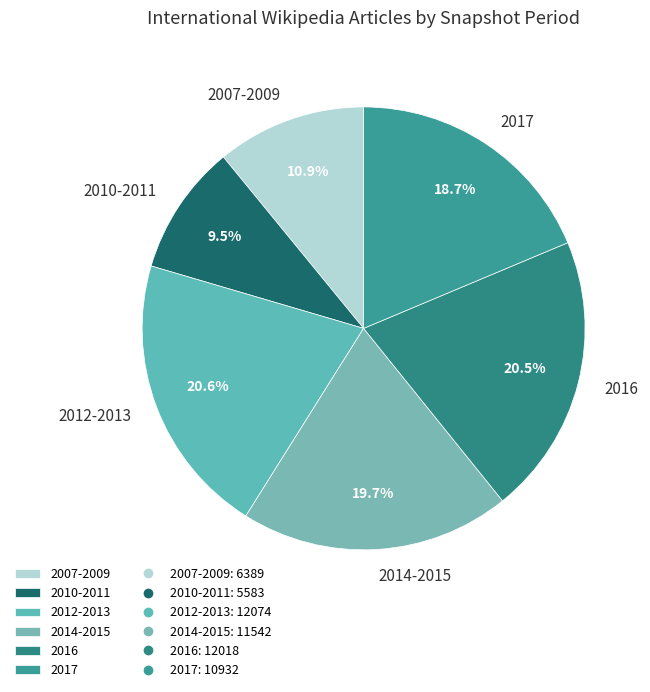

Is there any slice that represents more than half of the pie?

No